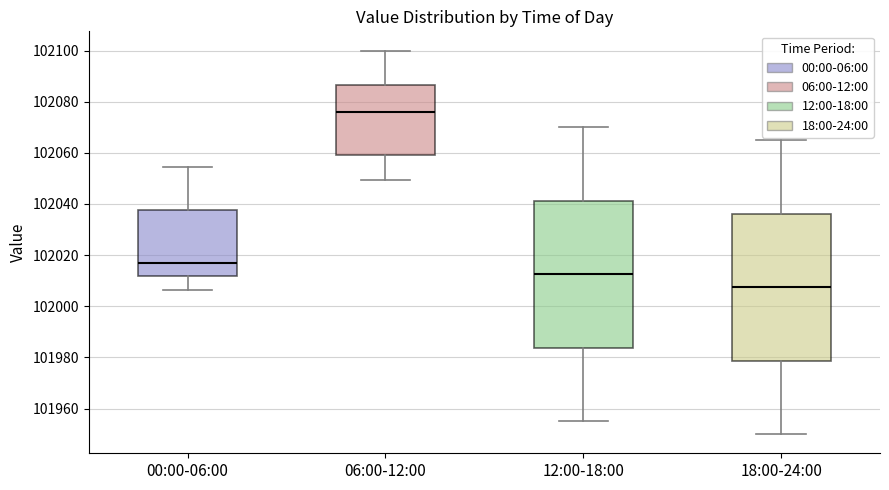

Reading left to right, read every box against the y-axis: the position of its median line, the range the box covers, and the ends of its whiskers. The values are not printed on the chart, so give them approximately, as read against the axis.

00:00-06:00: median 102016, box 102012 to 102038, whiskers 102006 to 102054
06:00-12:00: median 102076, box 102060 to 102086, whiskers 102050 to 102100
12:00-18:00: median 102012, box 101984 to 102042, whiskers 101956 to 102070
18:00-24:00: median 102008, box 101978 to 102036, whiskers 101950 to 102066